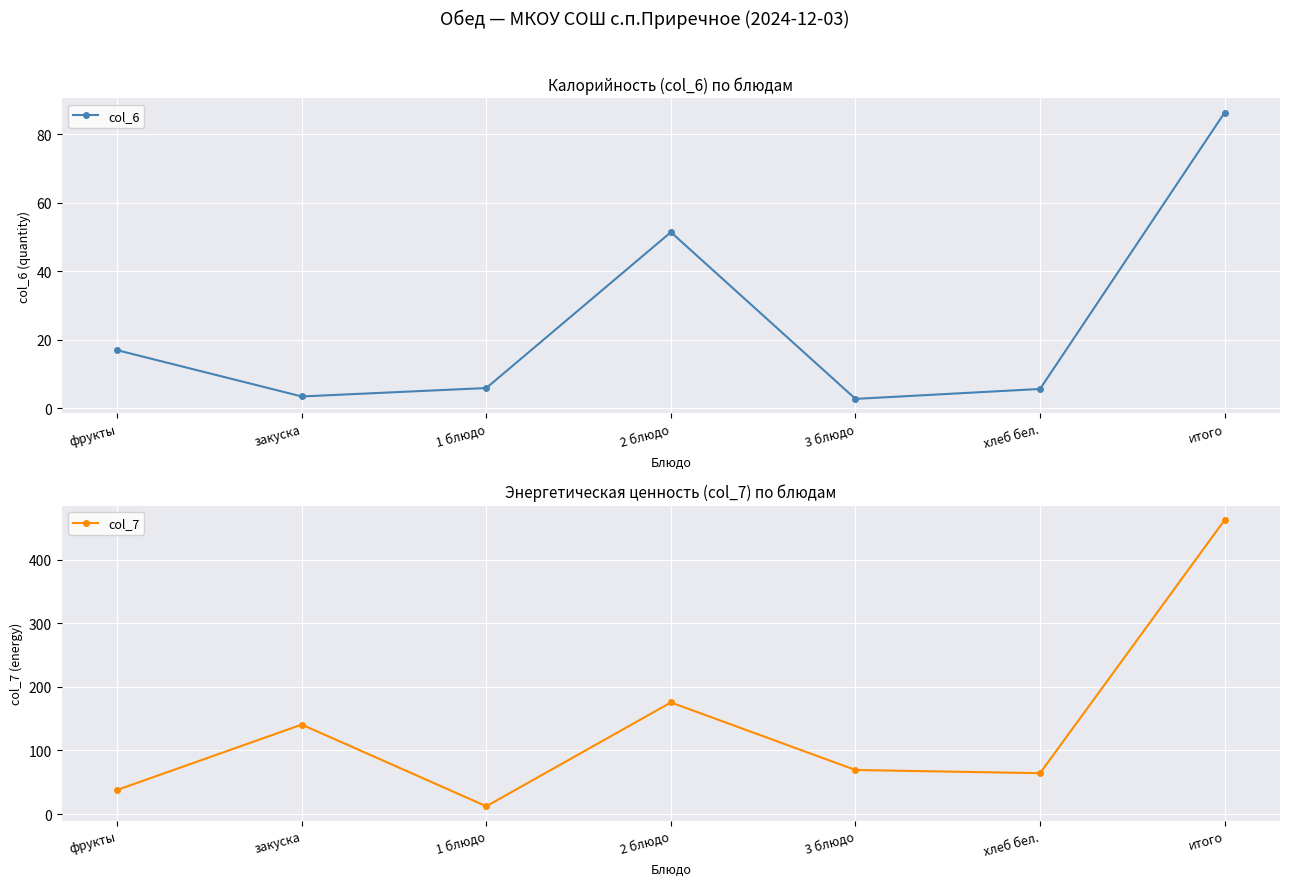

Is it true that col_7 equals 462.2 at итого?

True